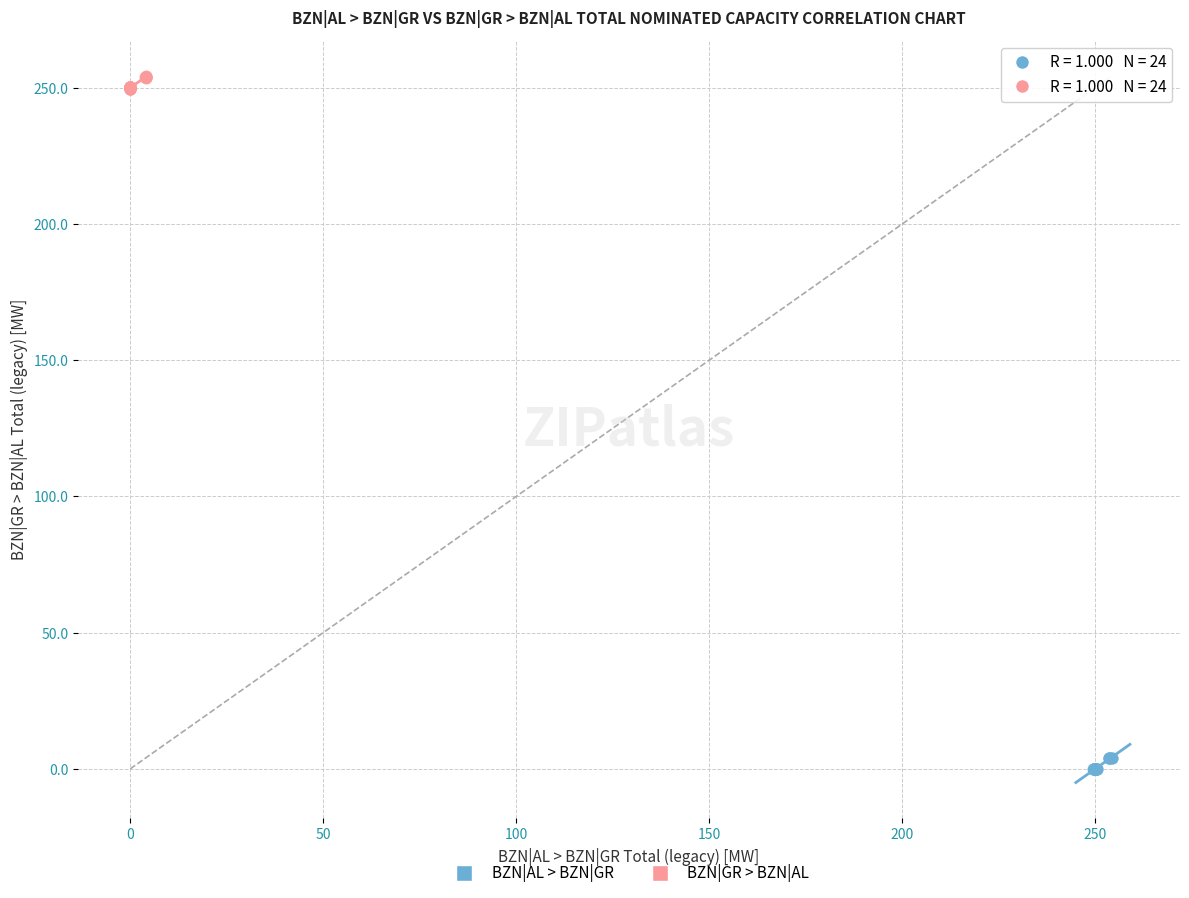

What are all the series names shown in the legend?

BZN|AL > BZN|GR, BZN|GR > BZN|AL